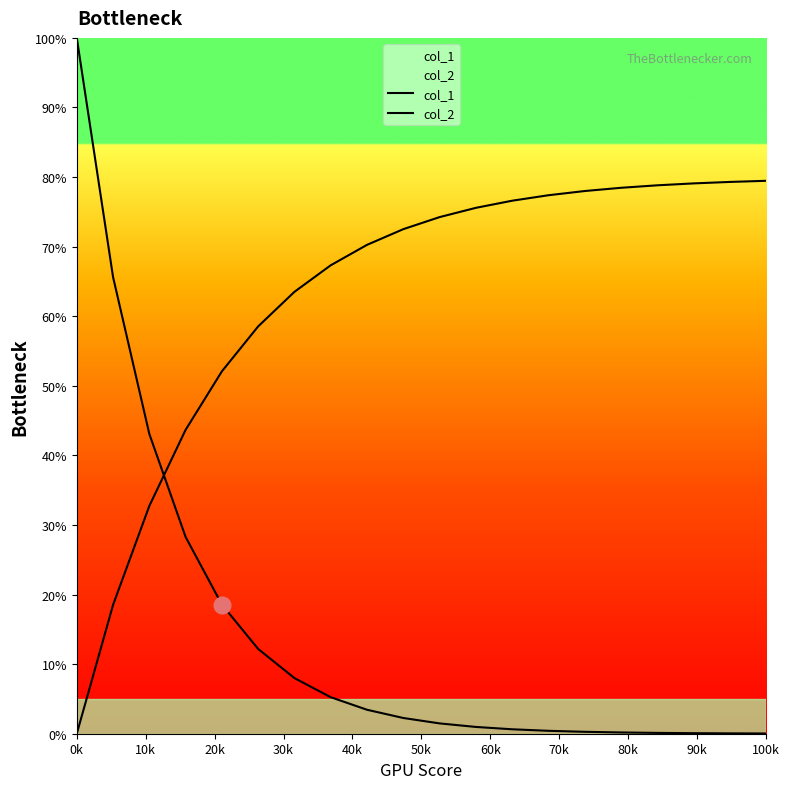

How many lines are shown in the chart?

2